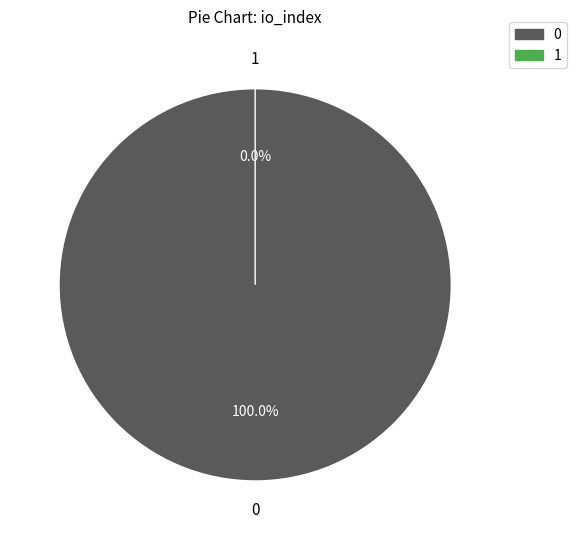

Count the number of slices in the pie.

2